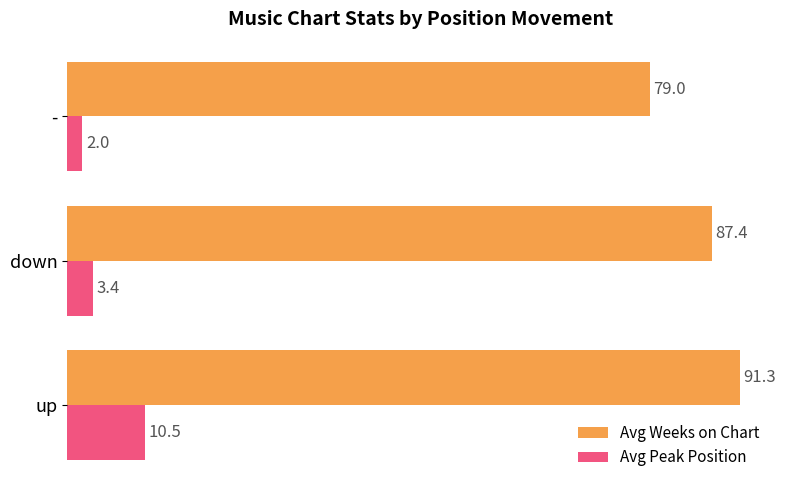

What is the sum of all Avg Weeks on Chart values?

257.7